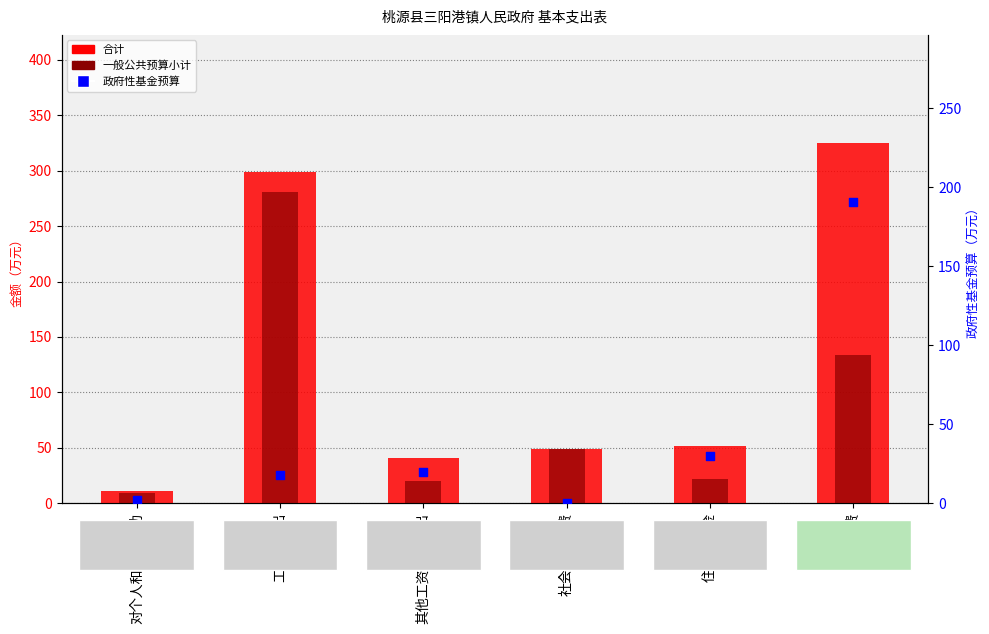

Is the value of 一般公共预算小计 at 对个人和家庭补助 greater than the value of 政府性基金预算 at 住房公积金?

No